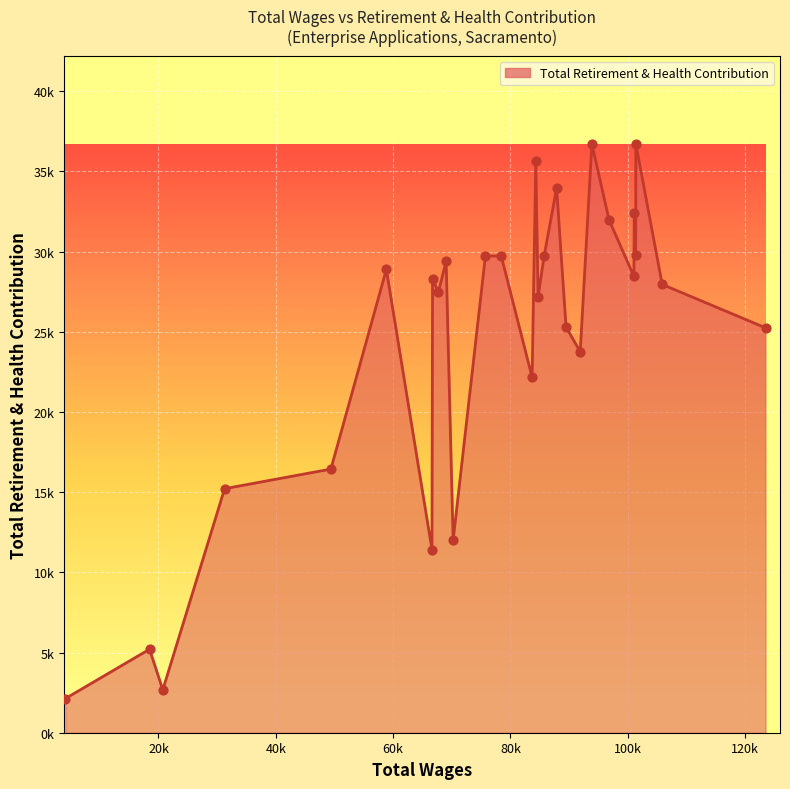

Is this an area chart (filled region under the line)?

Yes